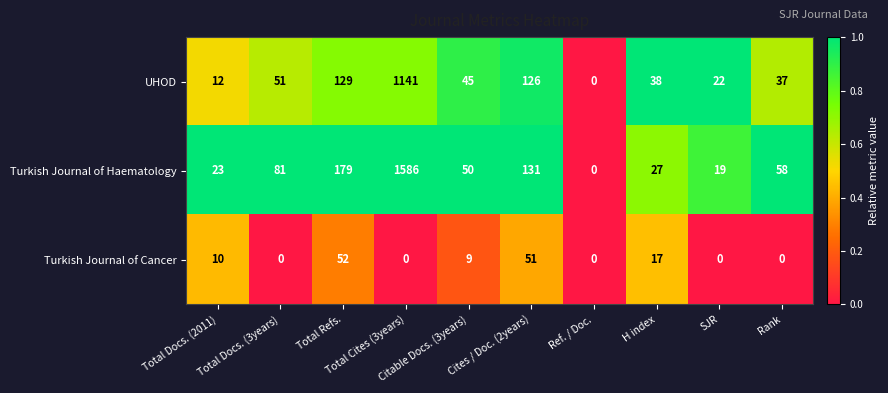

List the series in order of their overall mean, lowest first.

Turkish Journal of Cancer, UHOD, Turkish Journal of Haematology